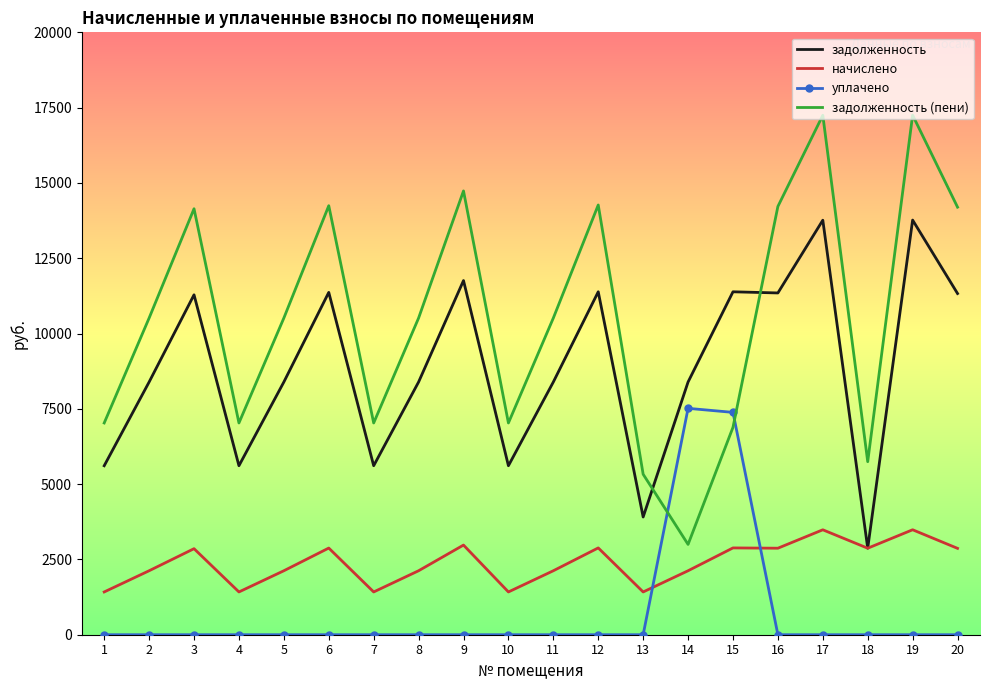

Which series has the largest total across all categories?

задолженность (пени)